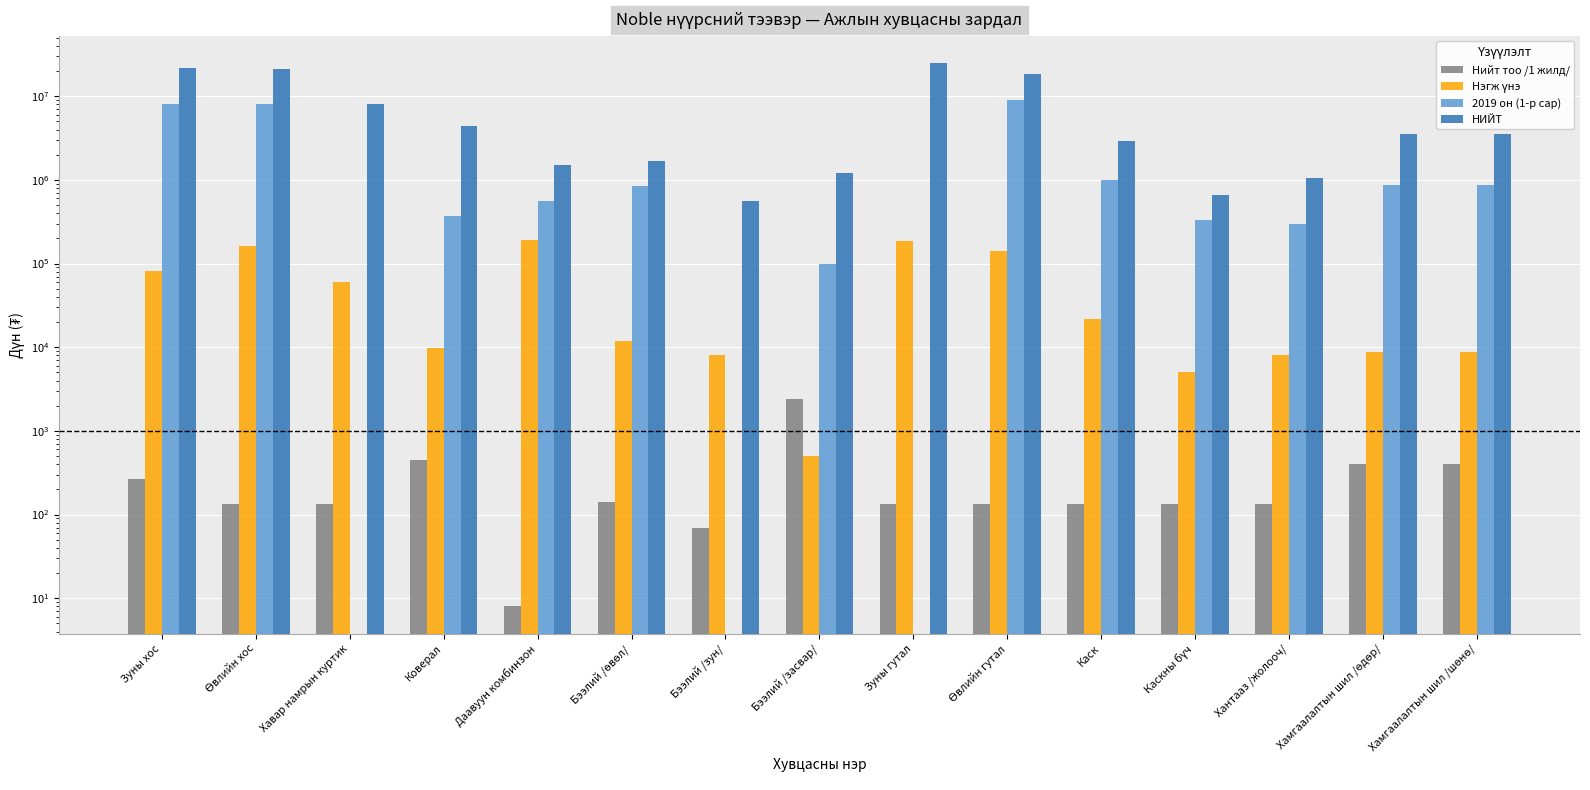

Which series has the largest total across all categories?

НИЙТ